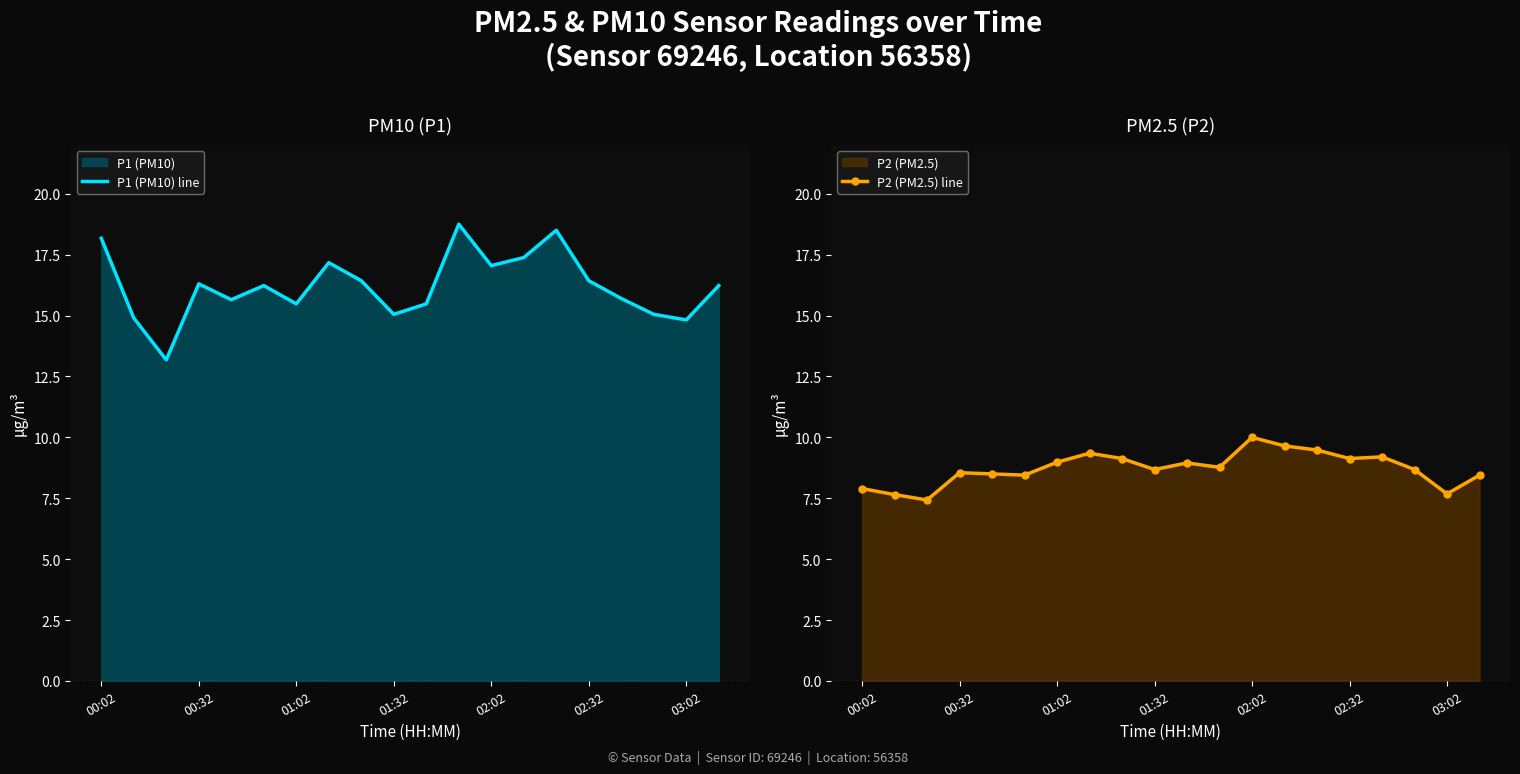

How many interior local peaks does the P1 (PM10) line series have?

5